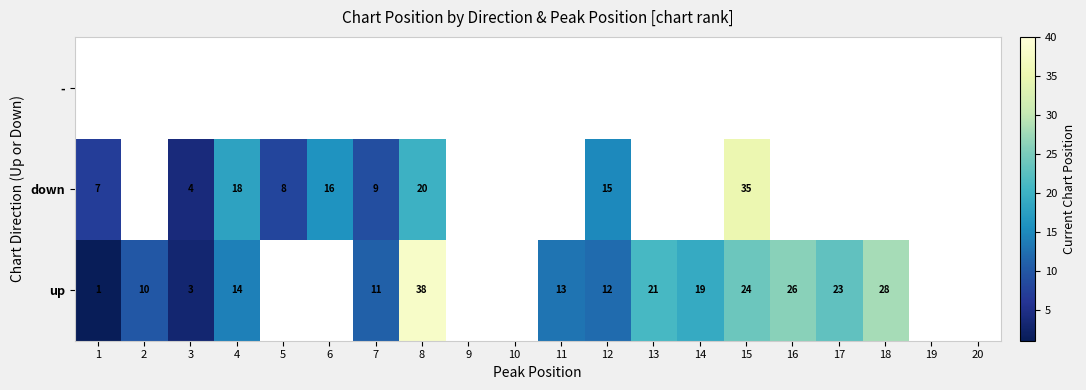

At how many categories does at least one series exceed 28?

2